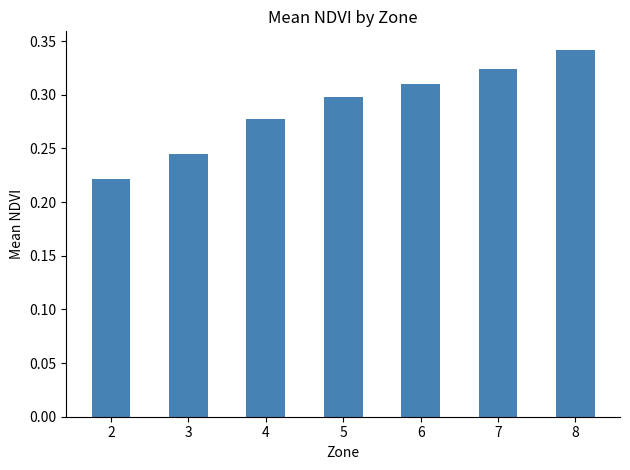

Rank the categories by value from lowest to highest.

2, 3, 4, 5, 6, 7, 8